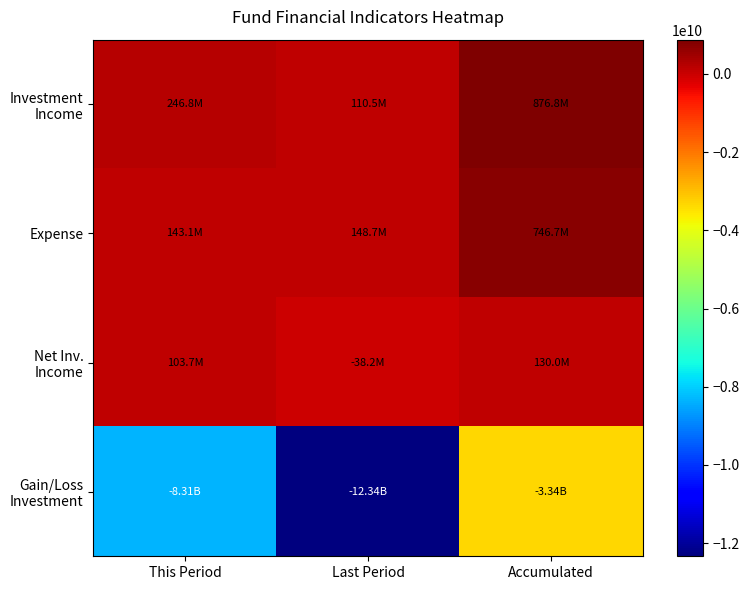

Between Last Period and This Period, which is larger?

This Period